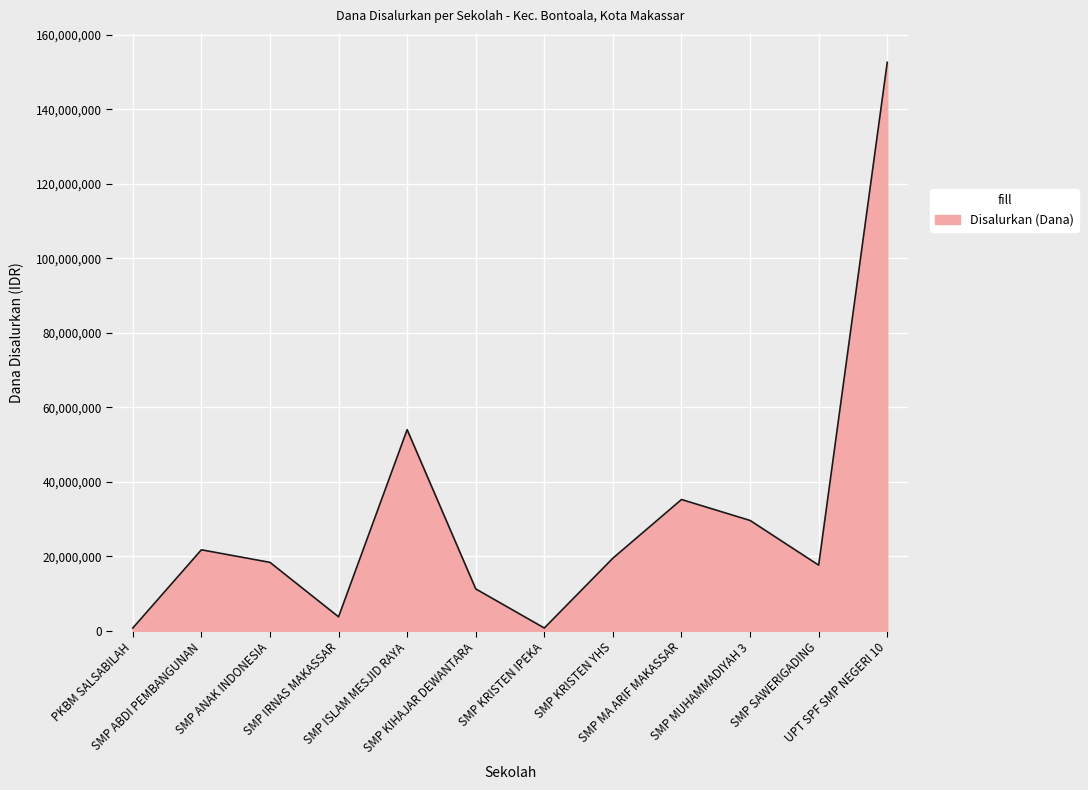

What is the greatest value displayed?

152625000